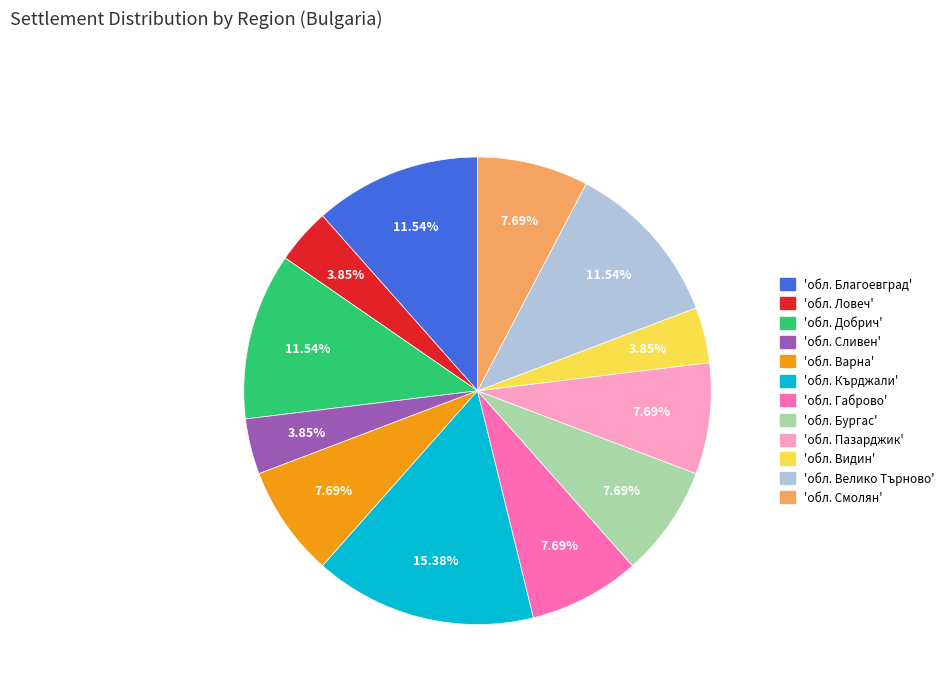

Does any single category account for the majority?

No